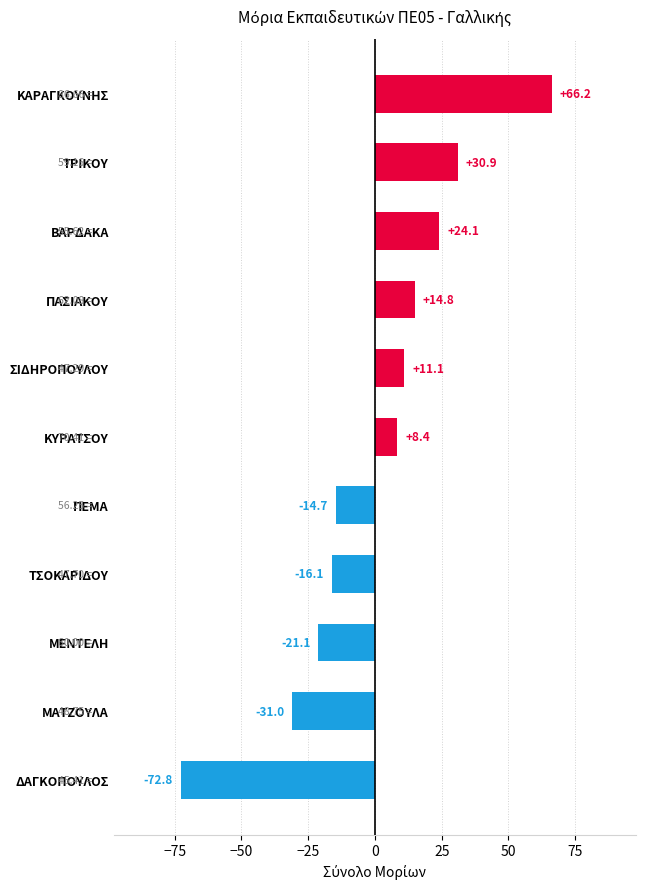

Which category has the lowest value across all series?

ΔΑΓΚΟΠΟΥΛΟΣ